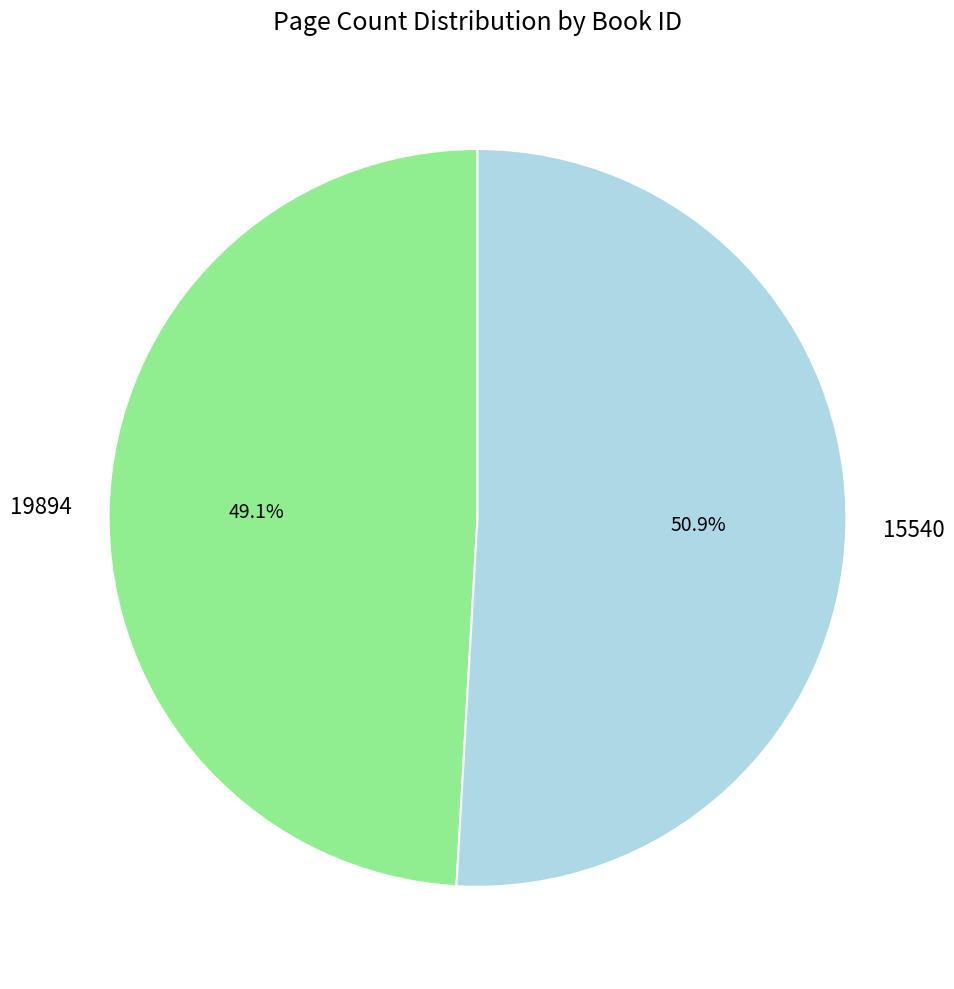

What is the largest slice in the pie chart?

15540